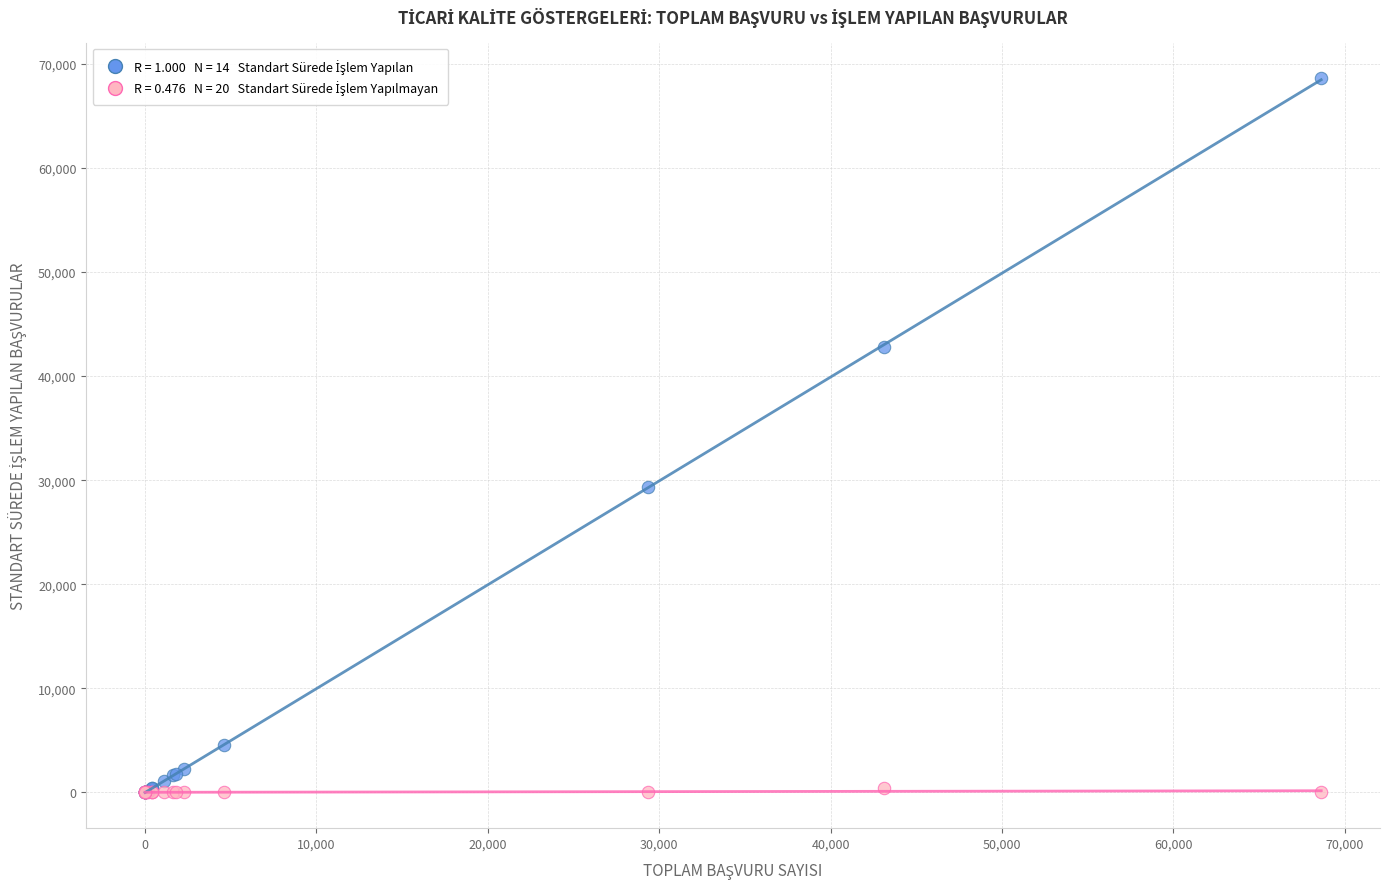

Across all series, what Y value is closest to 34310?

29325